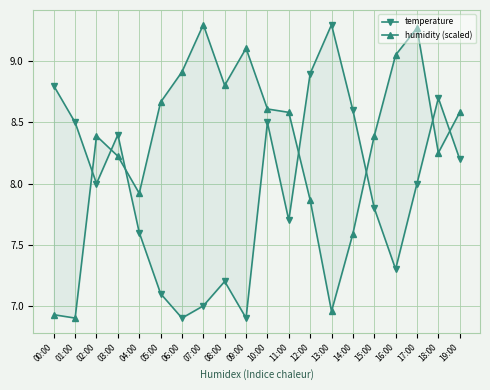

What is the lowest value of the temperature series?

6.9